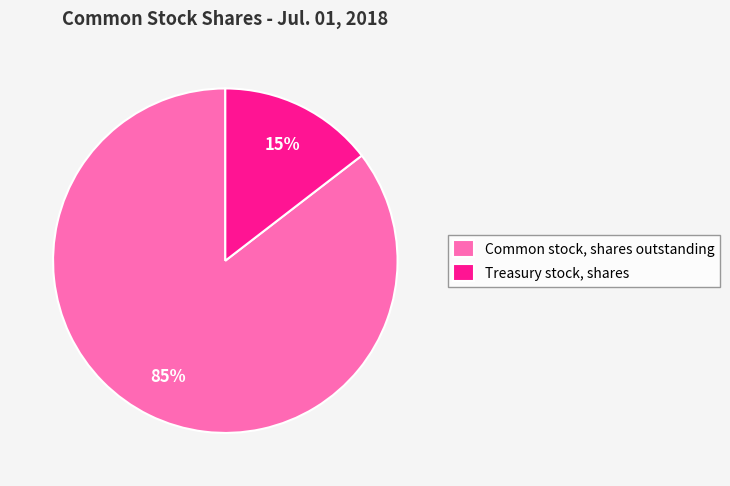

Between Treasury stock, shares and Common stock, shares outstanding, which is larger?

Common stock, shares outstanding